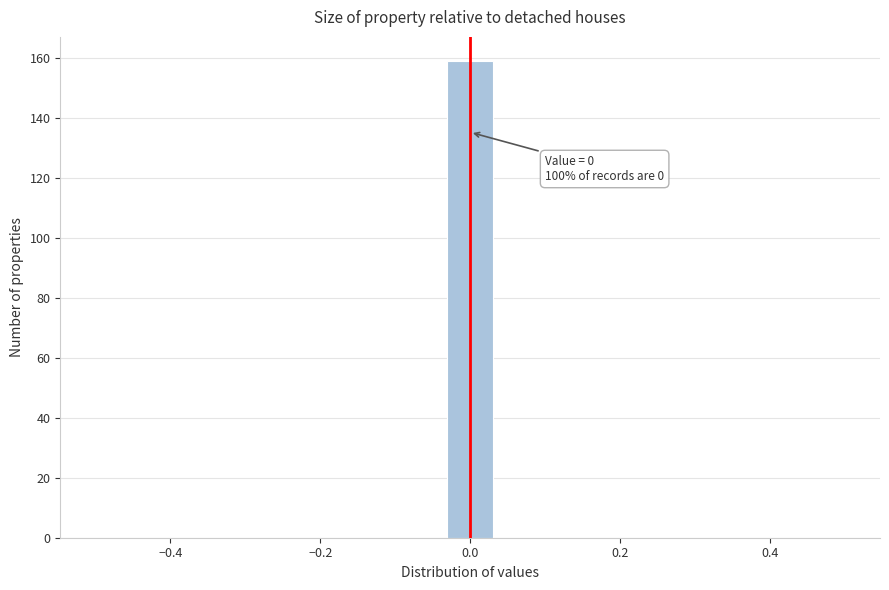

Around what value on the x-axis is the tallest bar? Give the approximate position of its centre, as read against the axis.

0.00